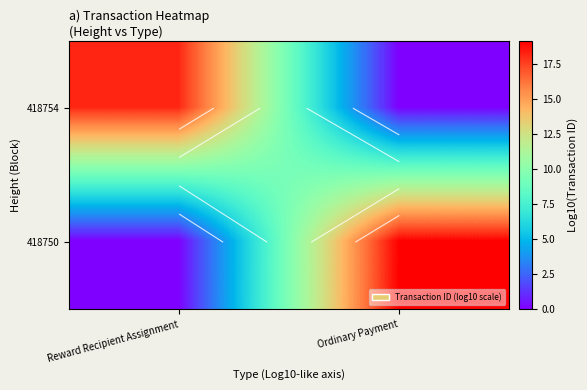

List the series in order of their peak value, highest first.

418750, 418754